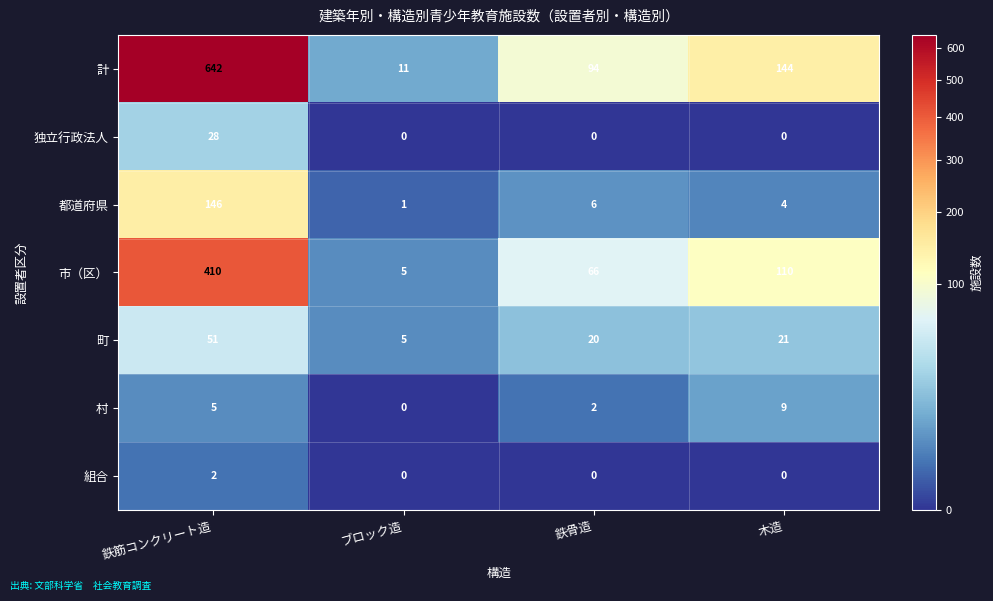

What is the difference between the 村 values at 鉄筋コンクリート造 and 木造?

4